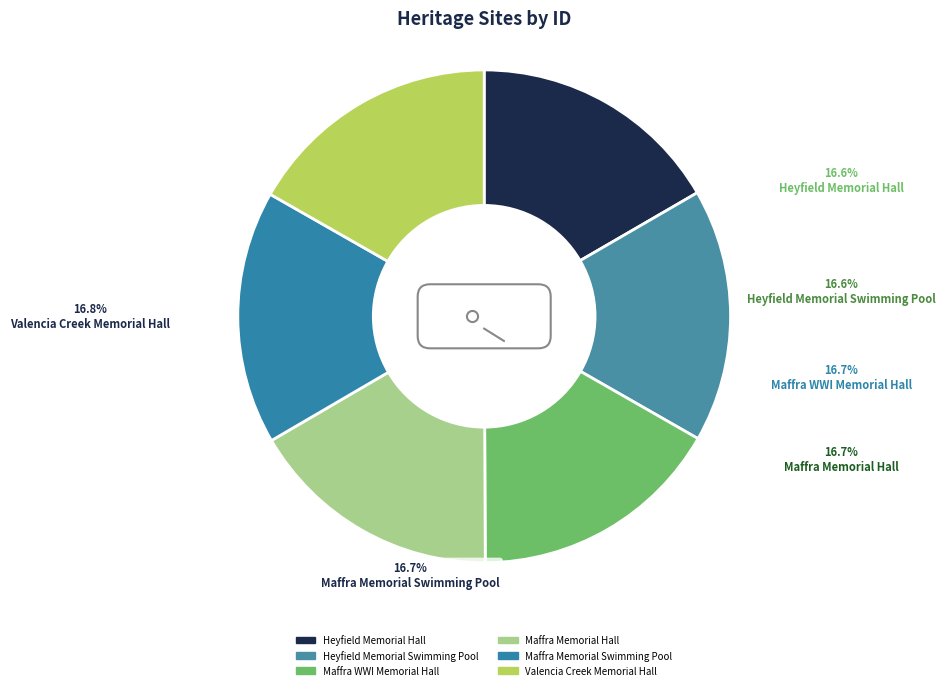

How much of the chart is everything except Valencia Creek Memorial Hall?

83.2%